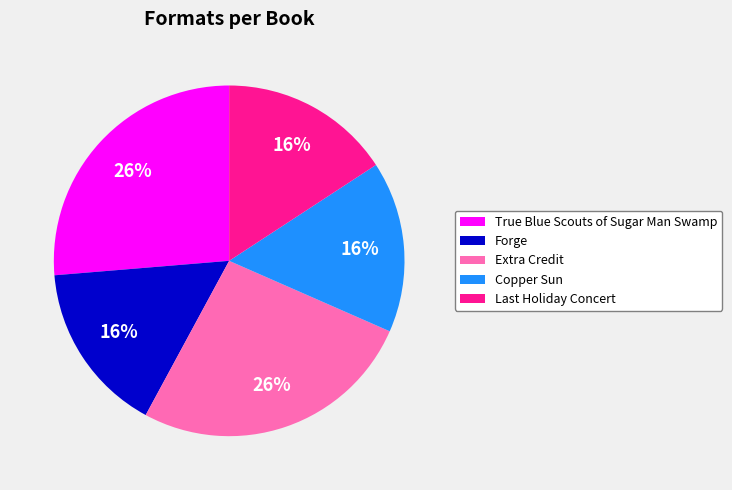

To the nearest percent, what percentage of the pie is Forge?

16%